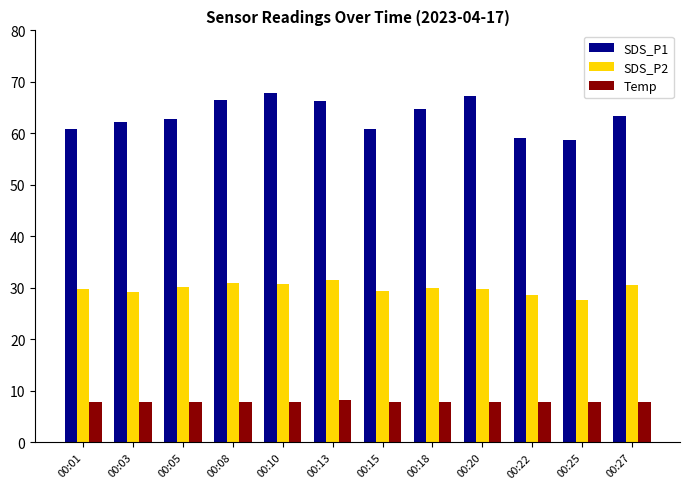

What is the value of the Temp bar at the 3rd from the left?

7.8